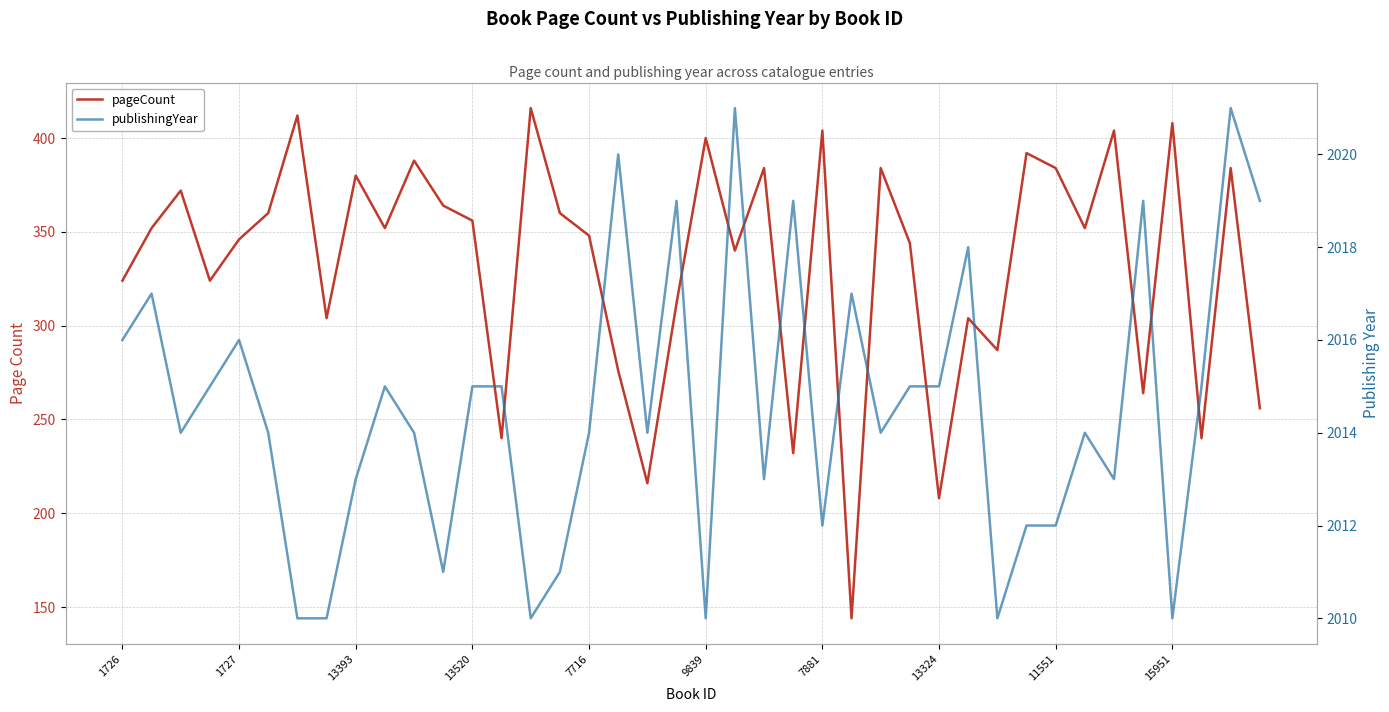

Is this an area chart (filled region under the line)?

No